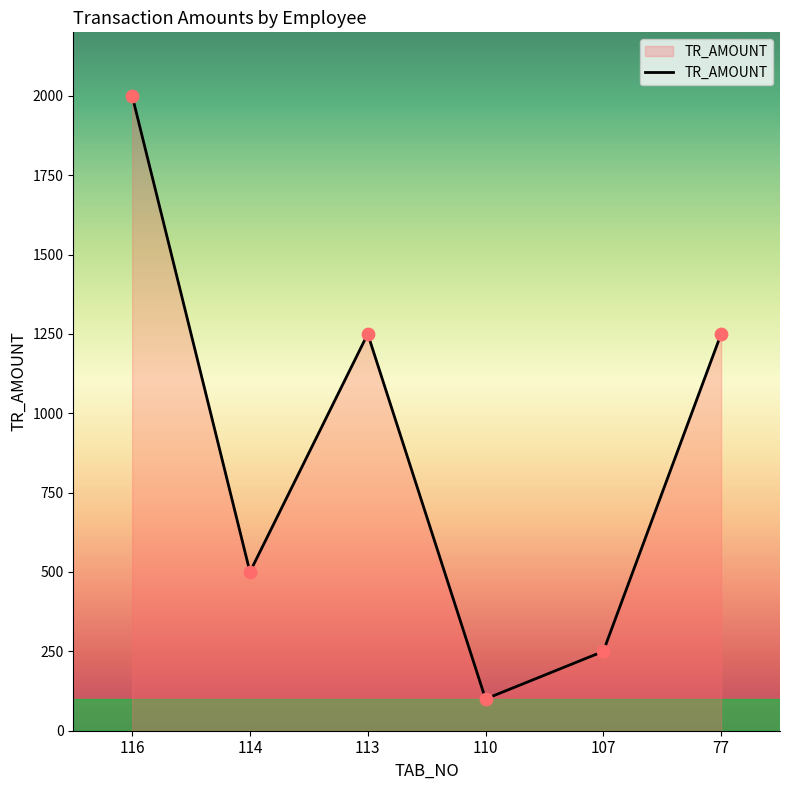

Approximately how many times larger is the value at 114 compared to 77?

0.4